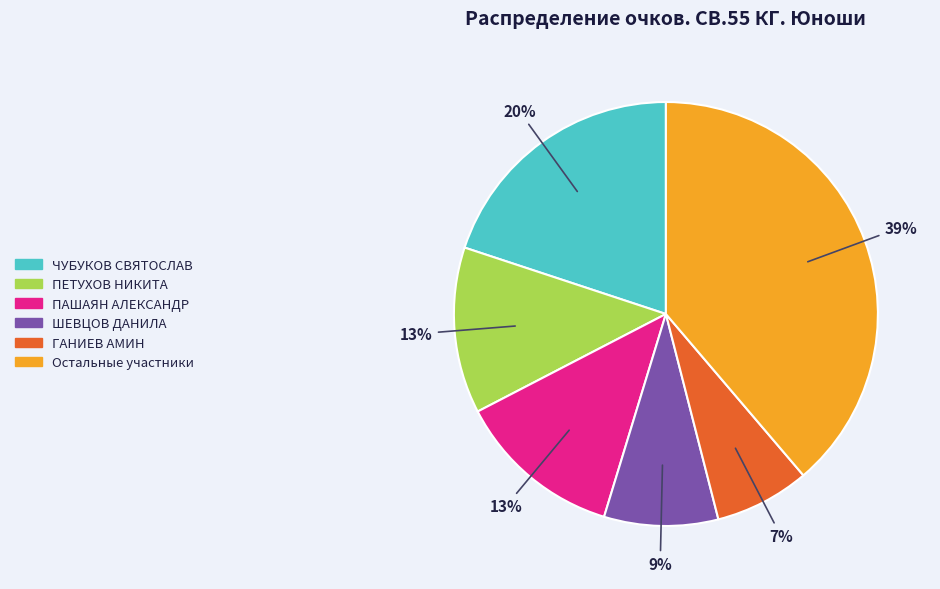

To the nearest percent, what is the difference between the largest and smallest slice percentages?

32%